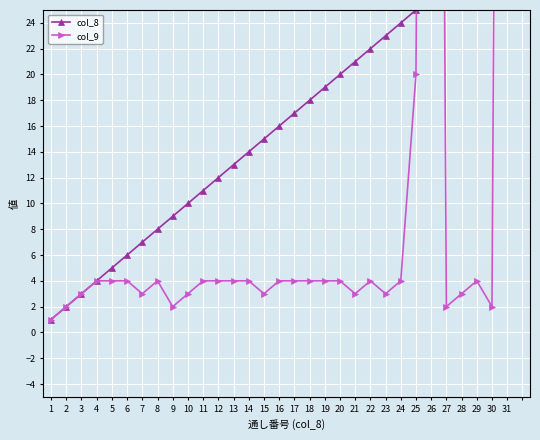

Is it true that col_9 equals 4 at 5?

True